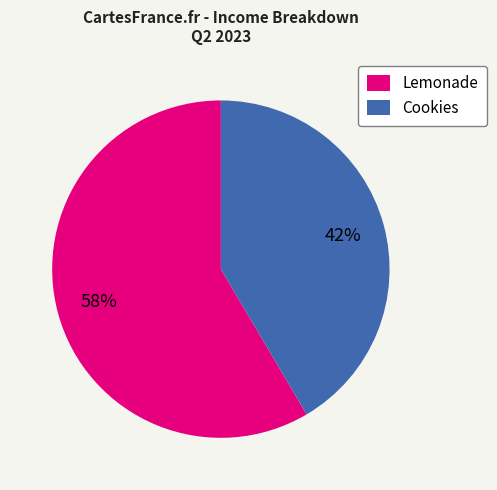

Do Cookies and Lemonade together represent more than half of the pie?

Yes